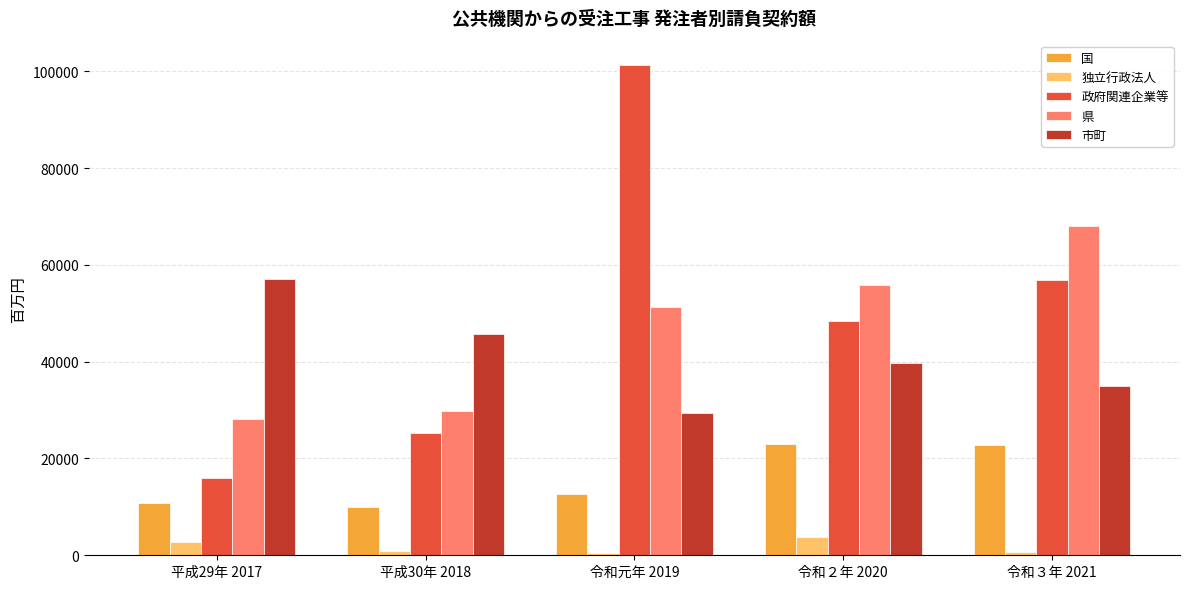

What is the sum of the 政府関連企業等 values at 令和２年 2020 and 平成30年 2018?

73624.6